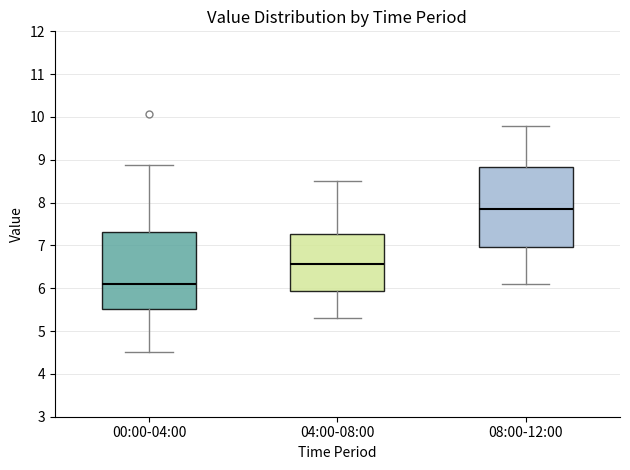

Reading left to right, read every box against the y-axis: the position of its median line, the range the box covers, and the ends of its whiskers. The values are not printed on the chart, so give them approximately, as read against the axis.

00:00-04:00: median 6.1, box 5.5 to 7.3, whiskers 4.5 to 8.9
04:00-08:00: median 6.6, box 5.9 to 7.3, whiskers 5.3 to 8.5
08:00-12:00: median 7.9, box 7.0 to 8.8, whiskers 6.1 to 9.8